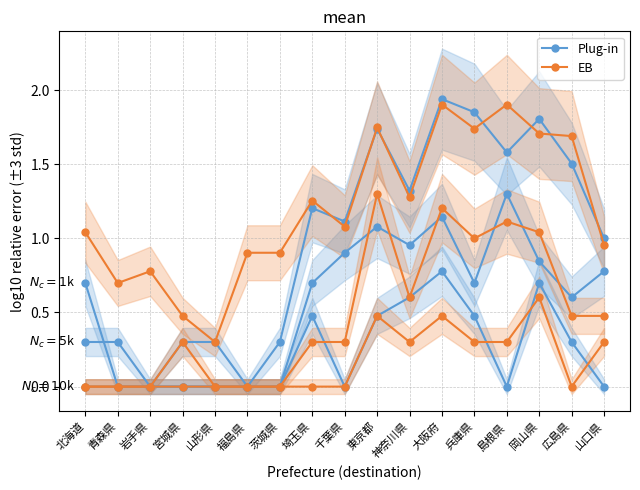

List the labels in order of EB value, smallest first.

山形県, 宮城県, 青森県, 岩手県, 福島県, 茨城県, 山口県, 北海道, 千葉県, 埼玉県, 神奈川県, 広島県, 岡山県, 兵庫県, 東京都, 大阪府, 島根県